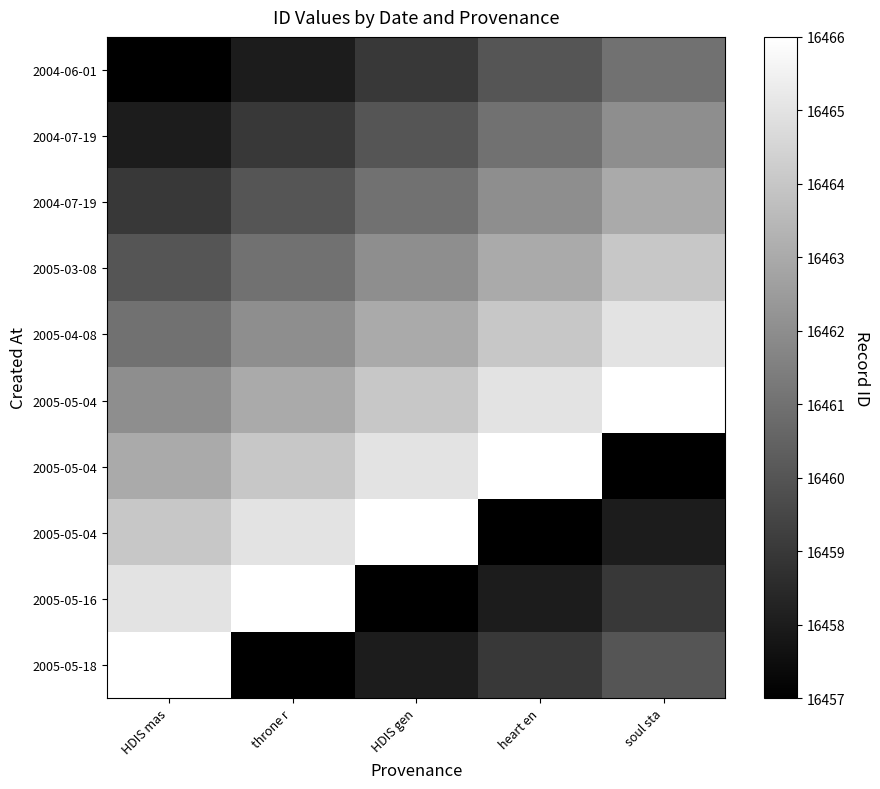

At which category is the sum across all series the highest?

HDIS mas